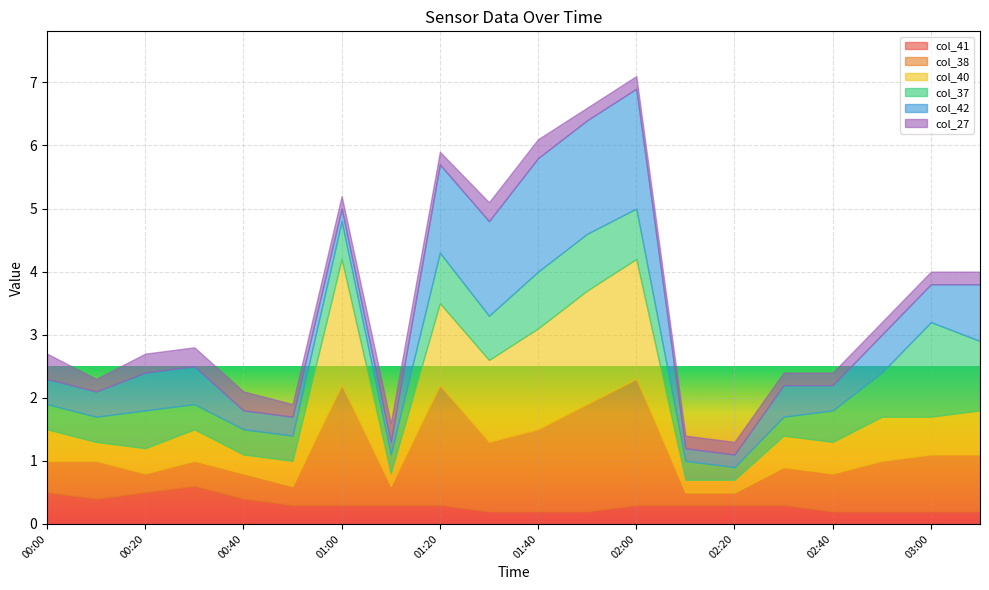

At which category does col_38 reach its first local valley?

00:20